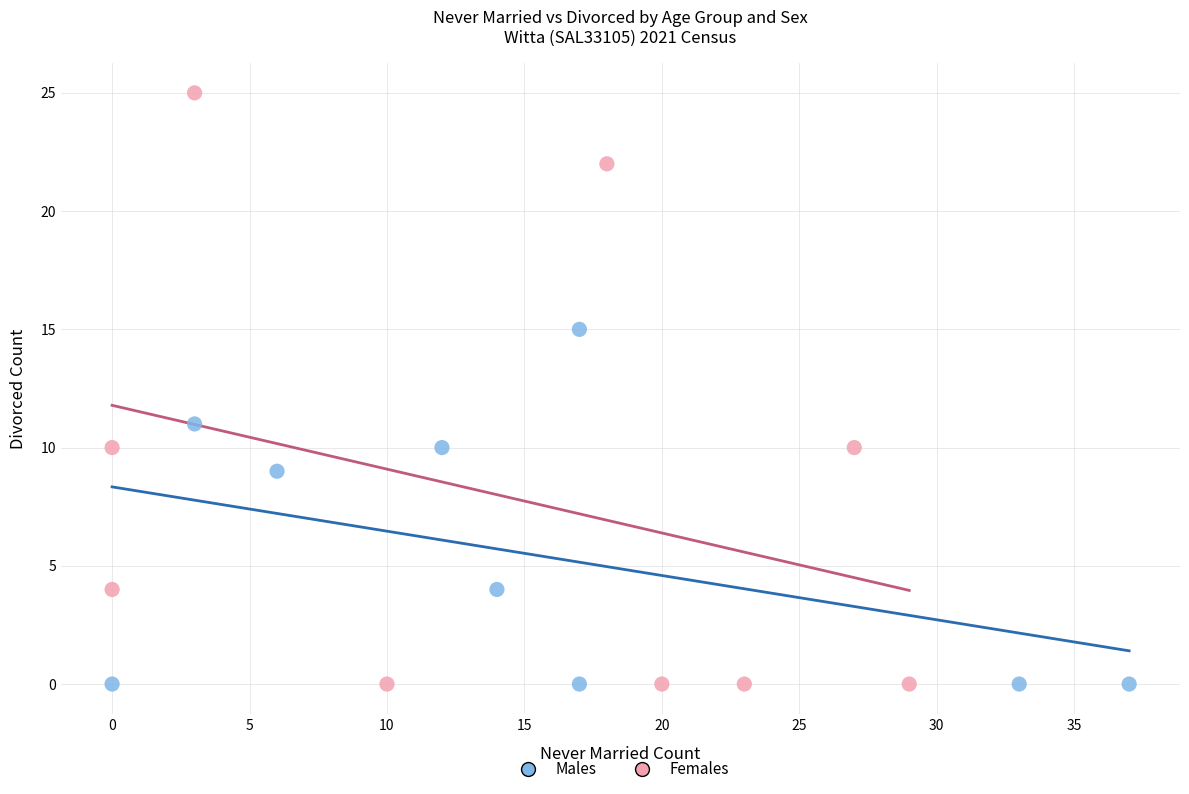

Which series has the largest Y range (max minus min)?

Females